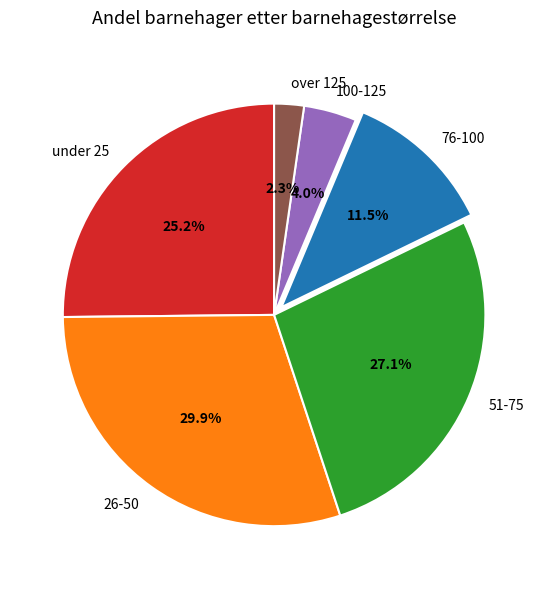

What is the largest slice in the pie chart?

26-50